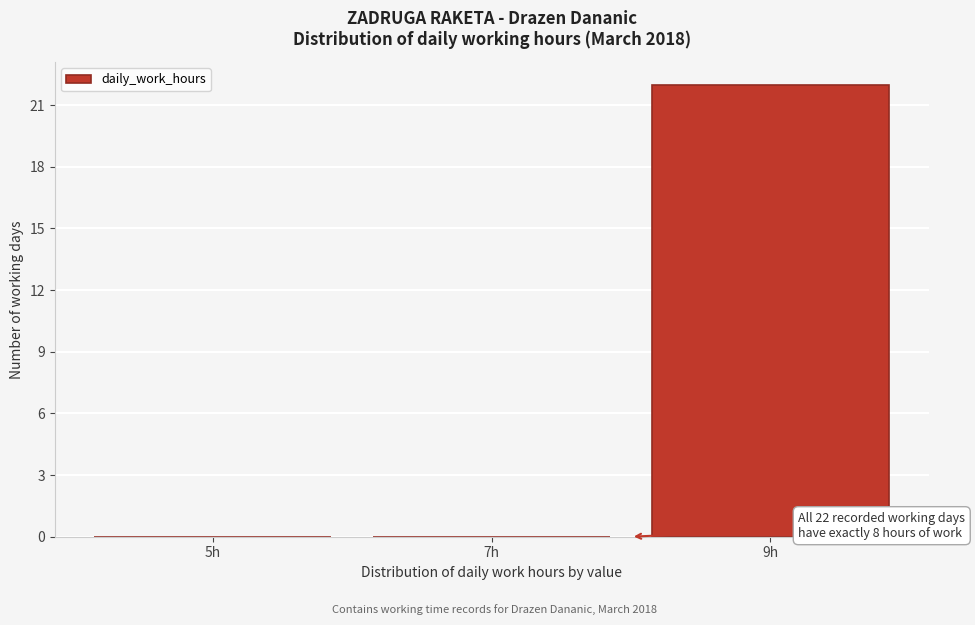

Over which range of the x-axis is the bar tallest?

8 to 10